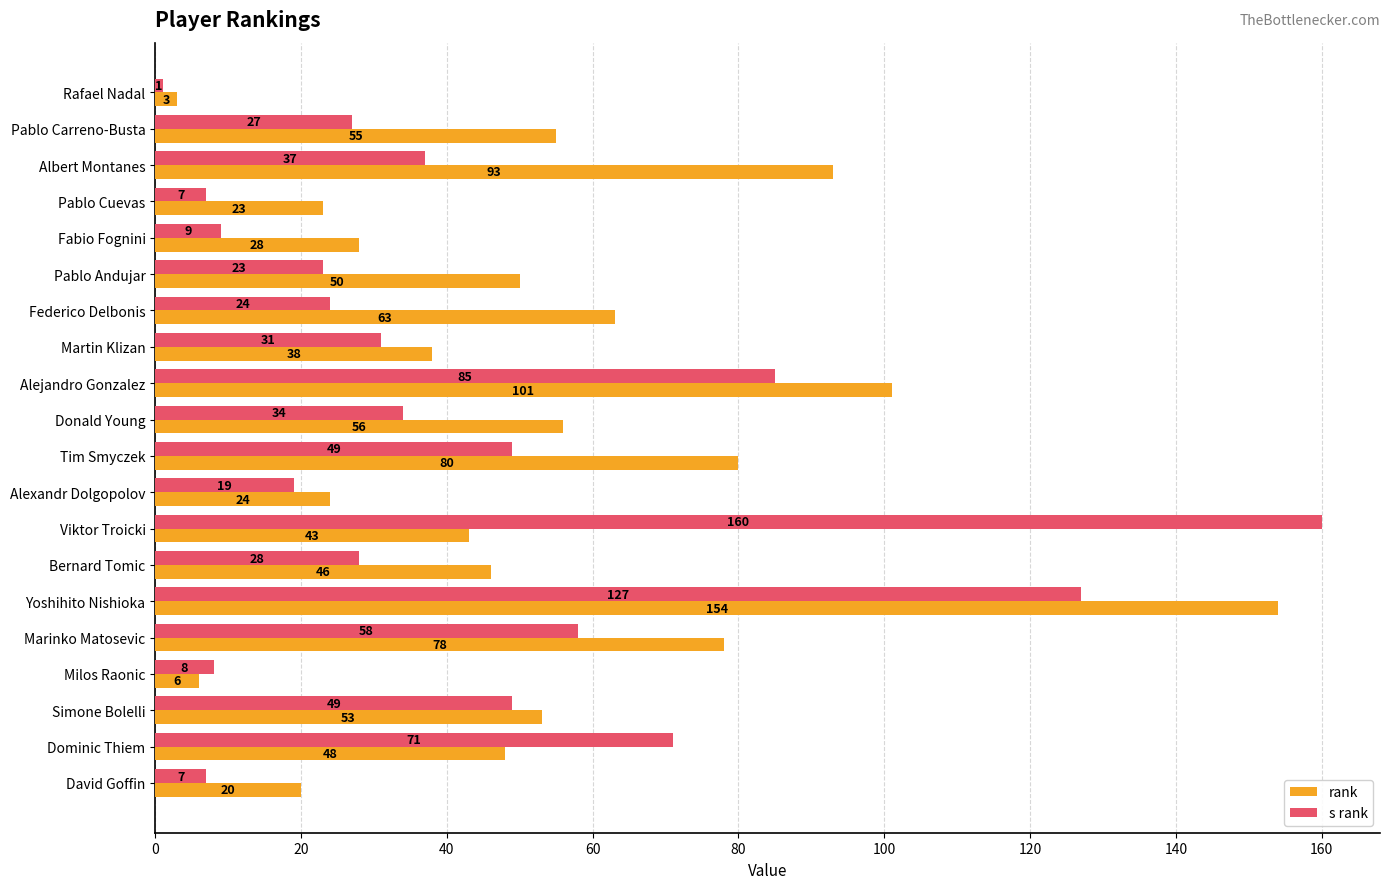

Is it true that s rank equals 24 at Federico Delbonis?

True